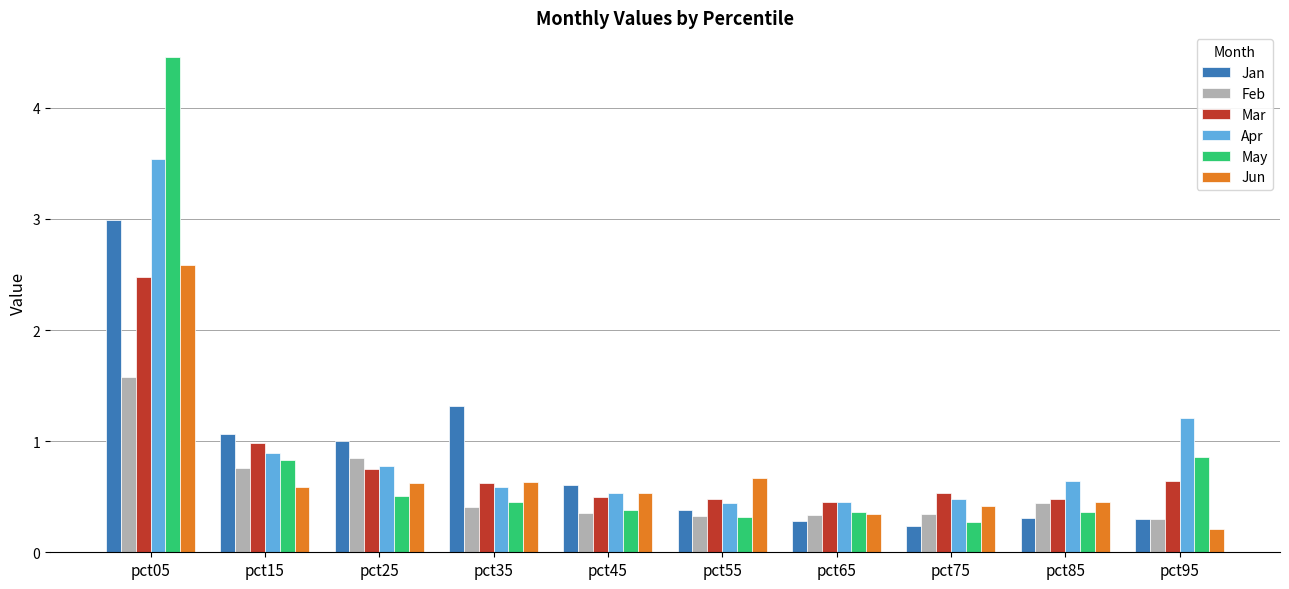

How many distinct data groups are displayed?

6